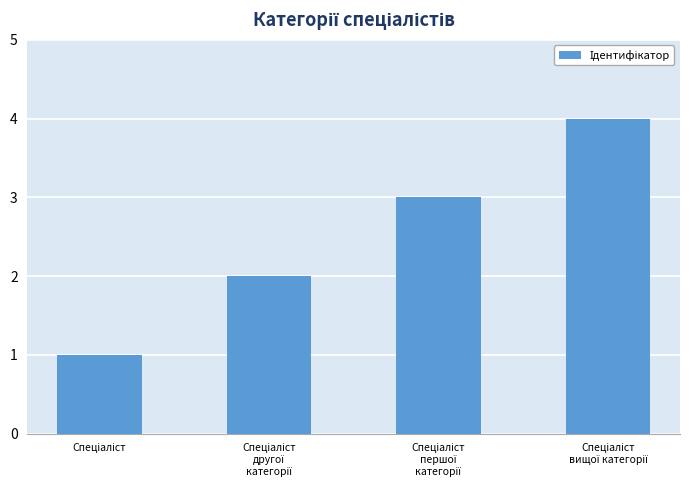

What is the greatest value displayed?

4